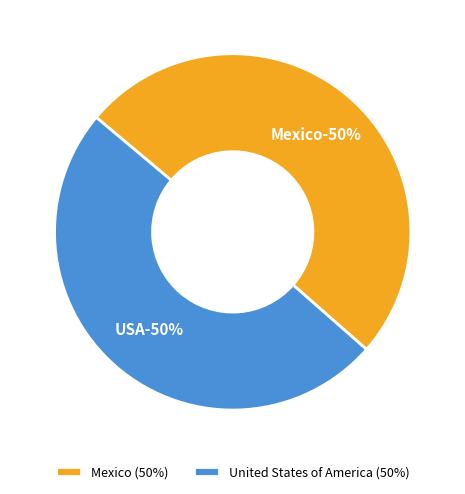

To the nearest percent, what is the average slice percentage?

50%